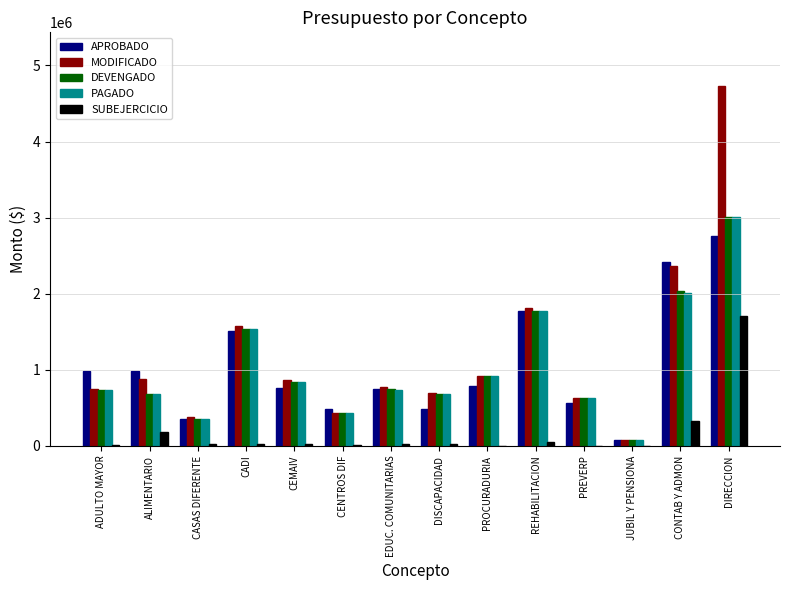

Between PREVERP and JUBIL Y PENSIONA, which series saw the biggest shift?

MODIFICADO